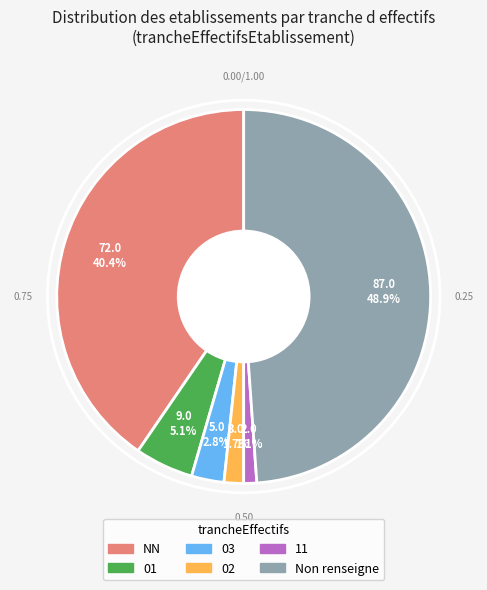

Count the number of slices in the pie.

6